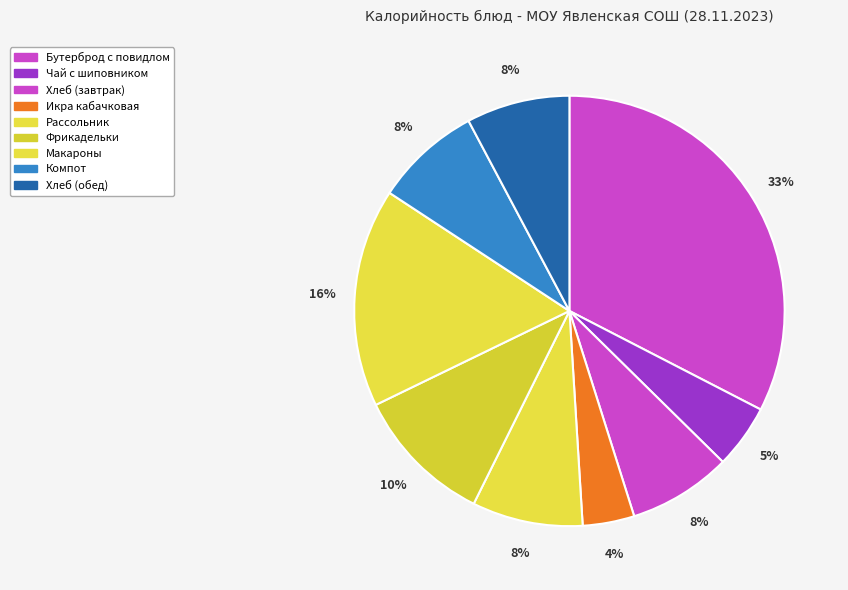

How many slices are in this pie chart?

9